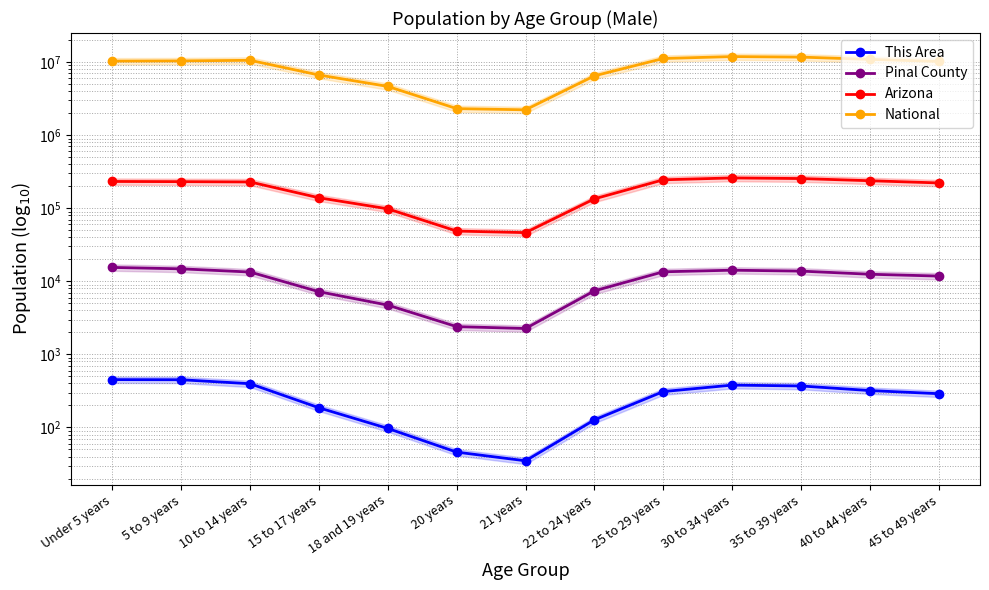

What is the difference between the maximum and minimum values in the Pinal County series?

13229